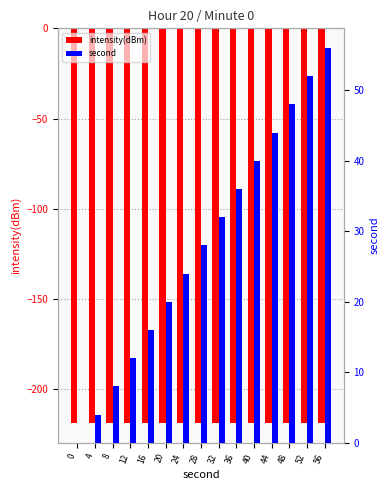

At which label does second first exceed 28?

32